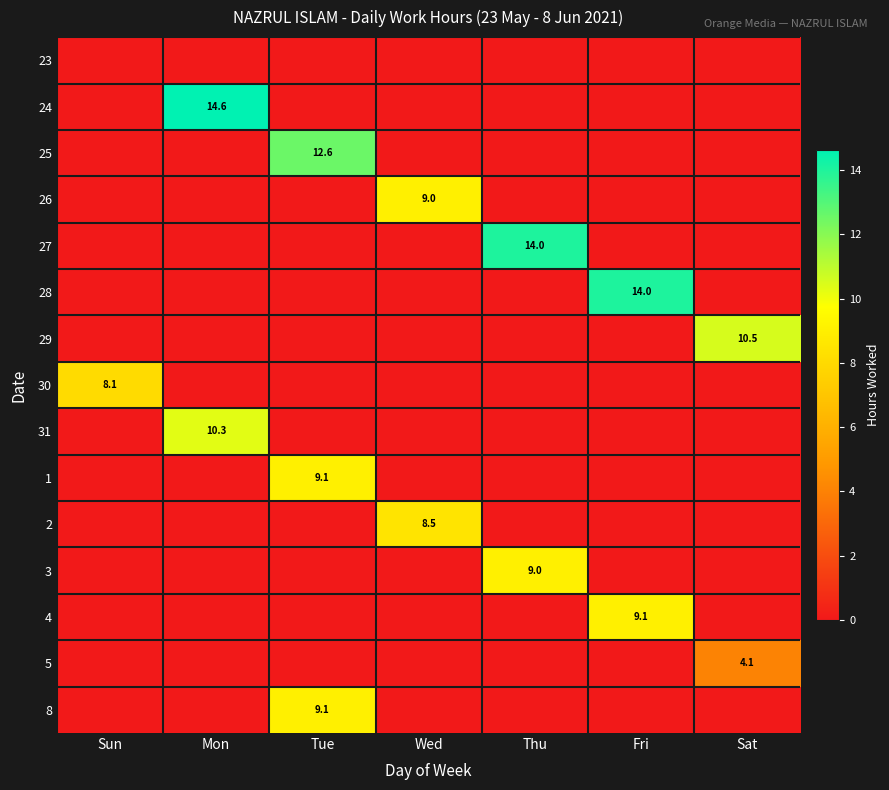

True or false: 31 has a value of 10.3 at Mon.

True